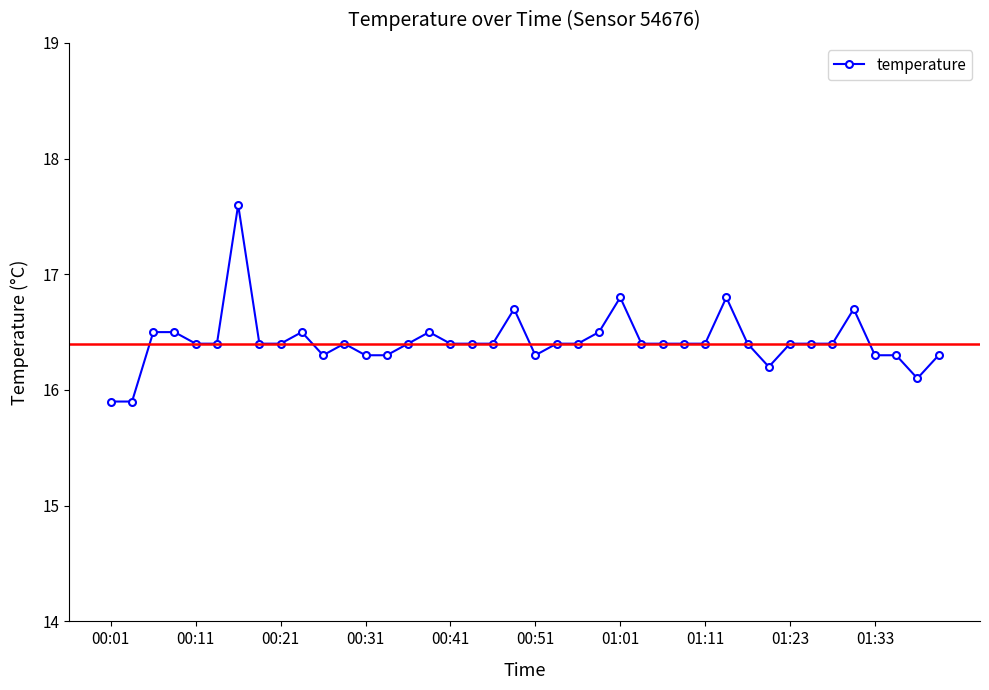

Reading left to right, list all the values displayed in this chart.

15.9	15.9	16.5	16.5	16.4	16.4	17.6	16.4	16.4	16.5	16.3	16.4	16.3	16.3	16.4	16.5	16.4	16.4	16.4	16.7	16.3	16.4	16.4	16.5	16.8	16.4	16.4	16.4	16.4	16.8	16.4	16.2	16.4	16.4	16.4	16.7	16.3	16.3	16.1	16.3